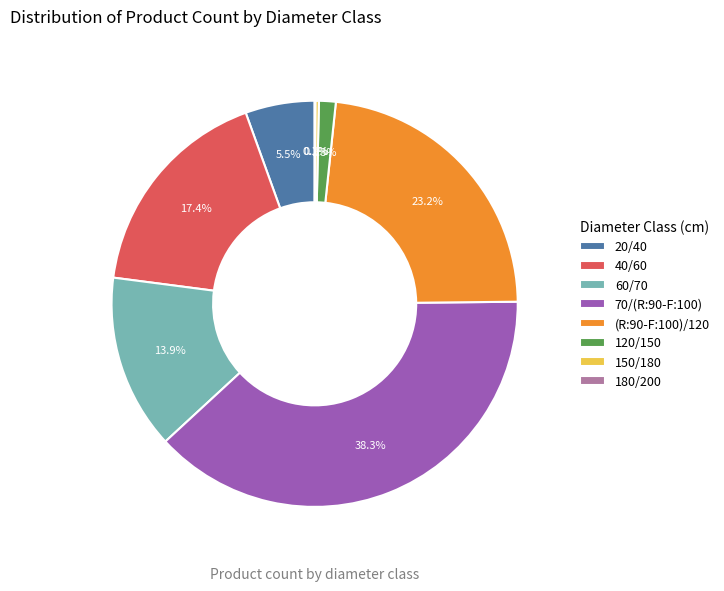

Which slice is the largest?

70/(R:90-F:100)